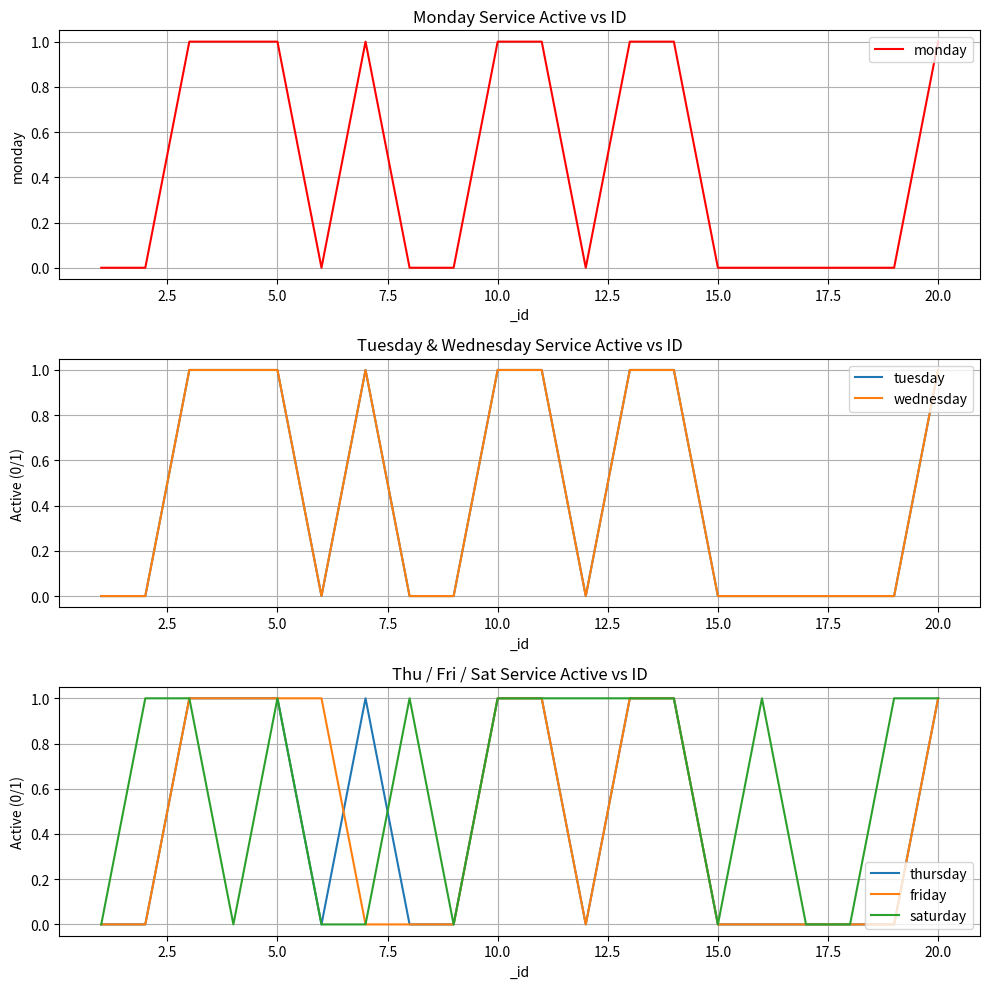

What is the difference between the second highest and second lowest values in the wednesday series?

1